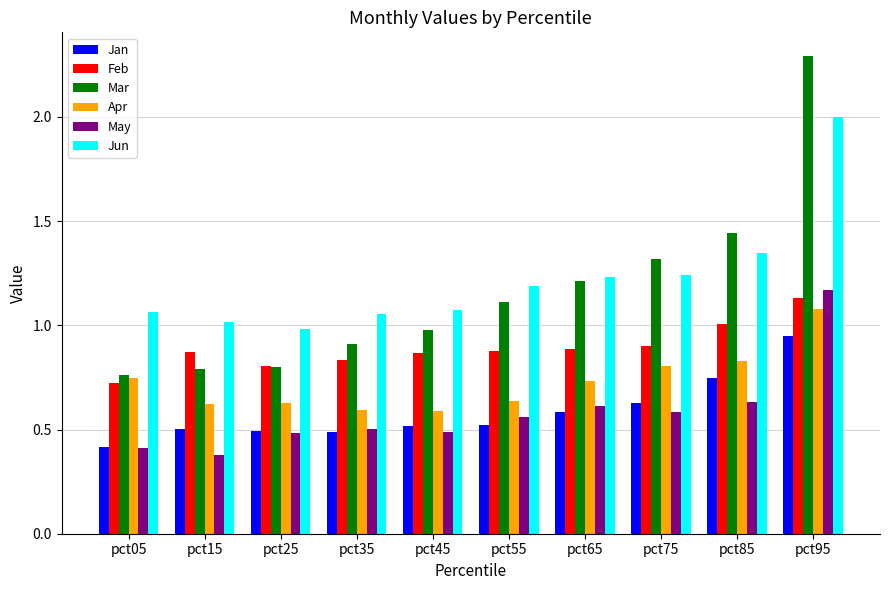

The May series shows 0.5 at pct35. True or false?

True